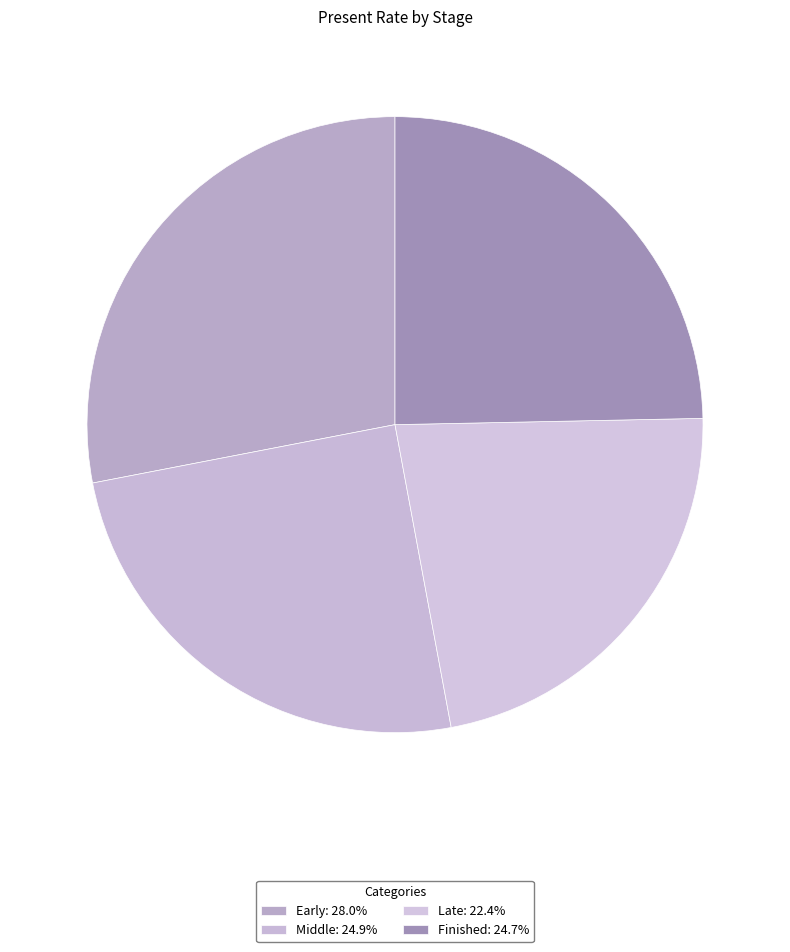

How many segments does this pie chart have?

4